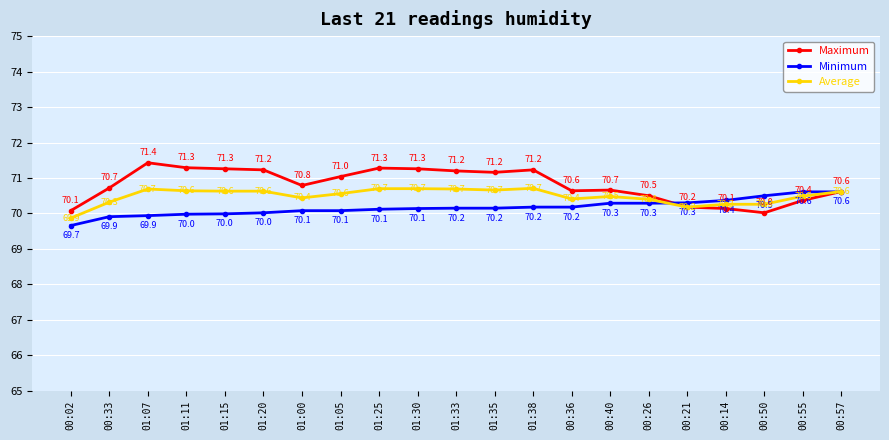

Rank the series at 00:55 from lowest to highest value.

Maximum, Average, Minimum